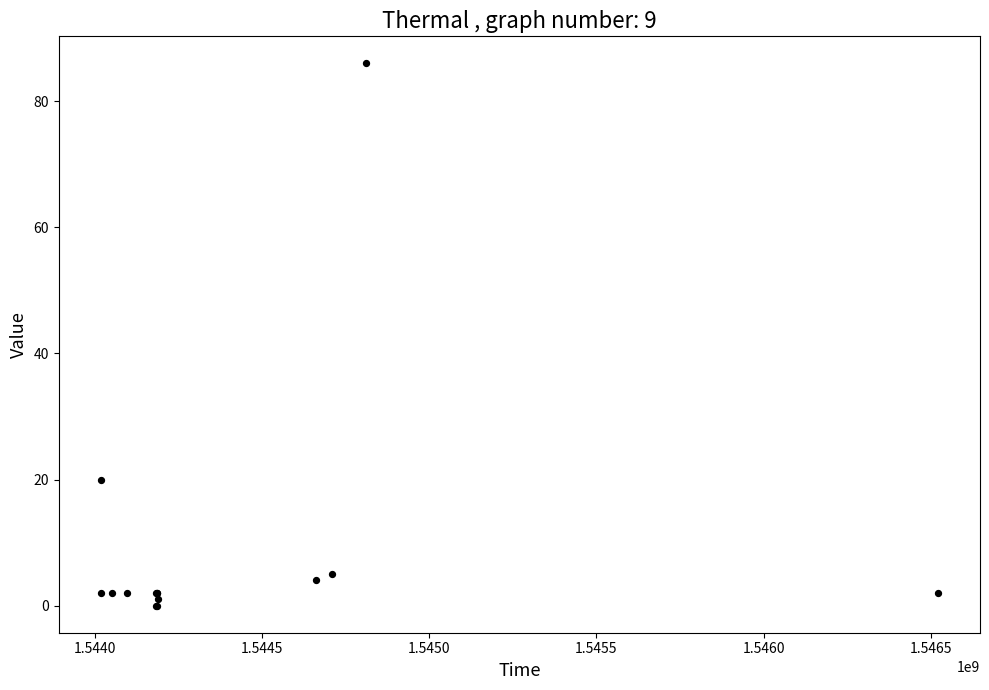

What Y value in the scatter plot is closest to 43?

20